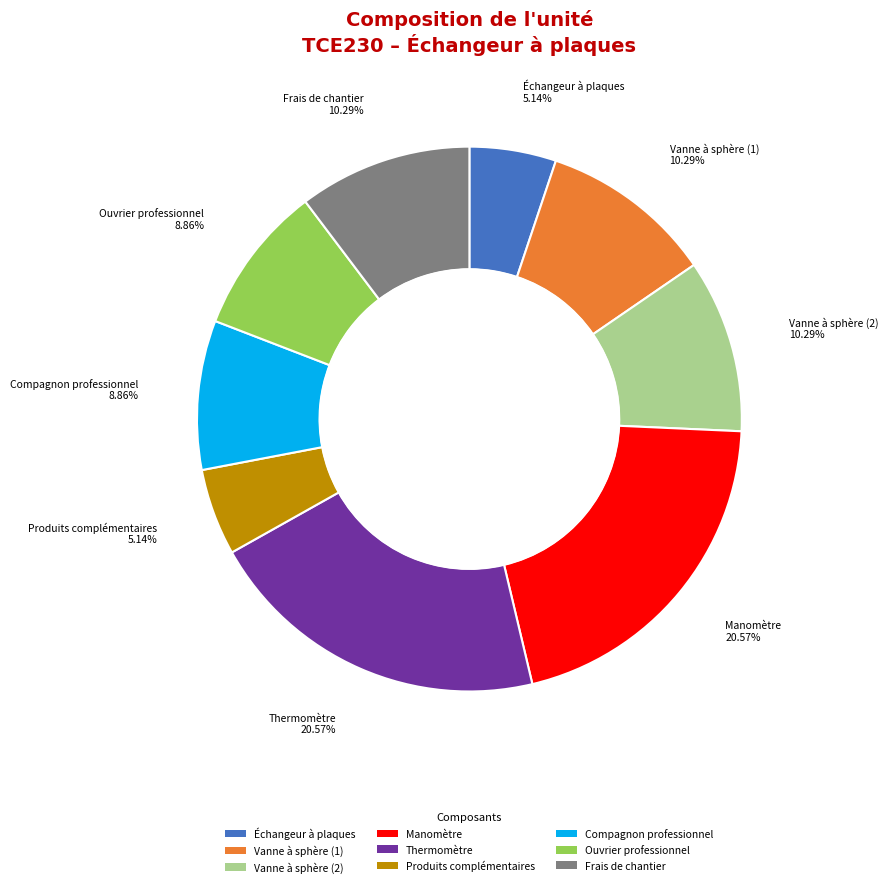

To the nearest percent, what is the difference between the largest and smallest slice percentages?

15%